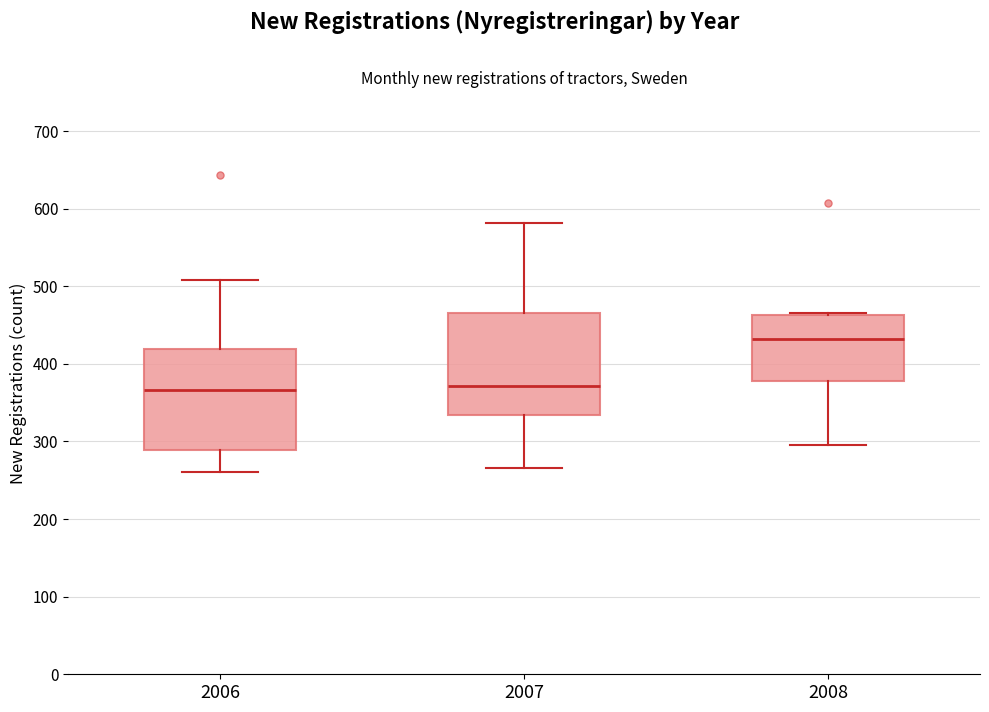

Reading left to right, read every box against the y-axis: the position of its median line, the range the box covers, and the ends of its whiskers. The values are not printed on the chart, so give them approximately, as read against the axis.

2006: median 370, box 290 to 420, whiskers 260 to 510
2007: median 370, box 330 to 470, whiskers 270 to 580
2008: median 430, box 380 to 460, whiskers 300 to 470